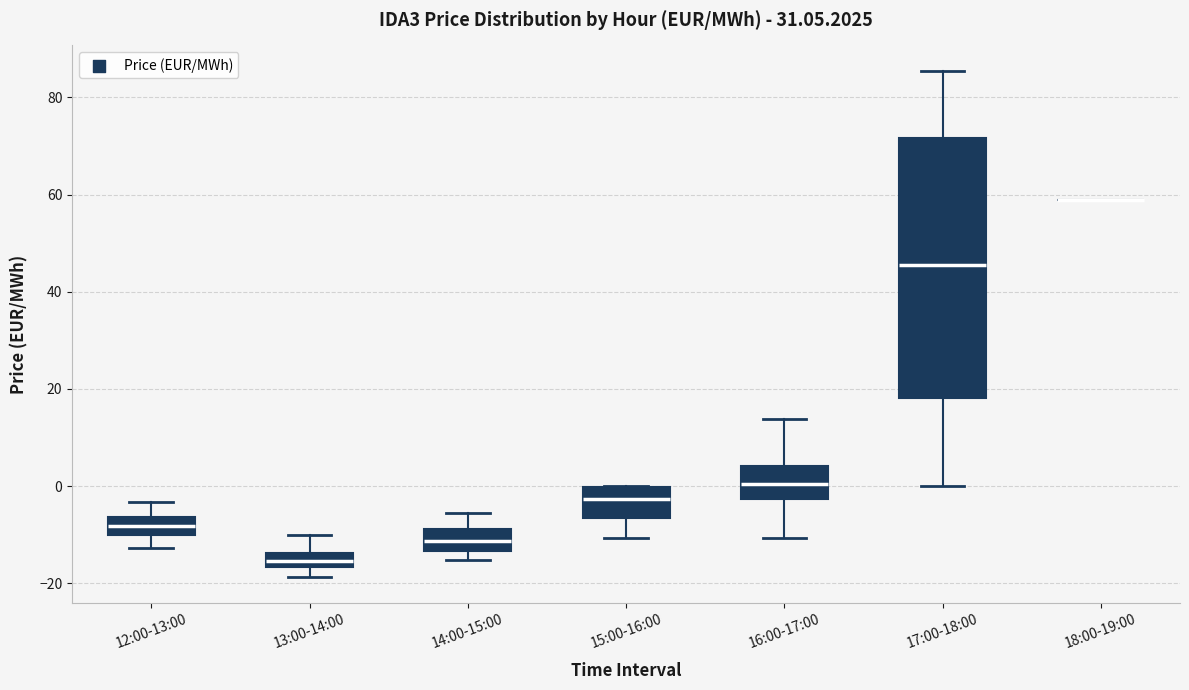

Comparing the boxes themselves (not the whiskers), which one is the tallest?

17:00-18:00